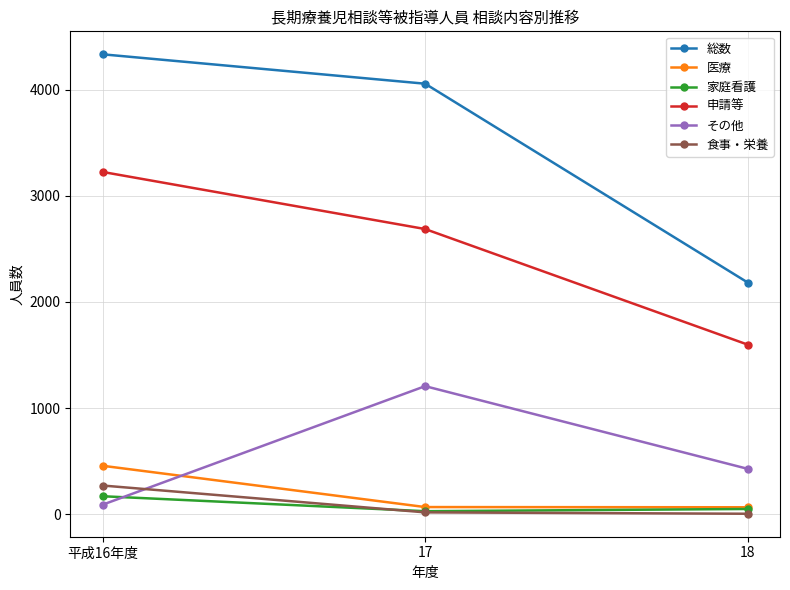

Rank the series by their maximum value, from lowest to highest.

家庭看護, 食事・栄養, 医療, その他, 申請等, 総数